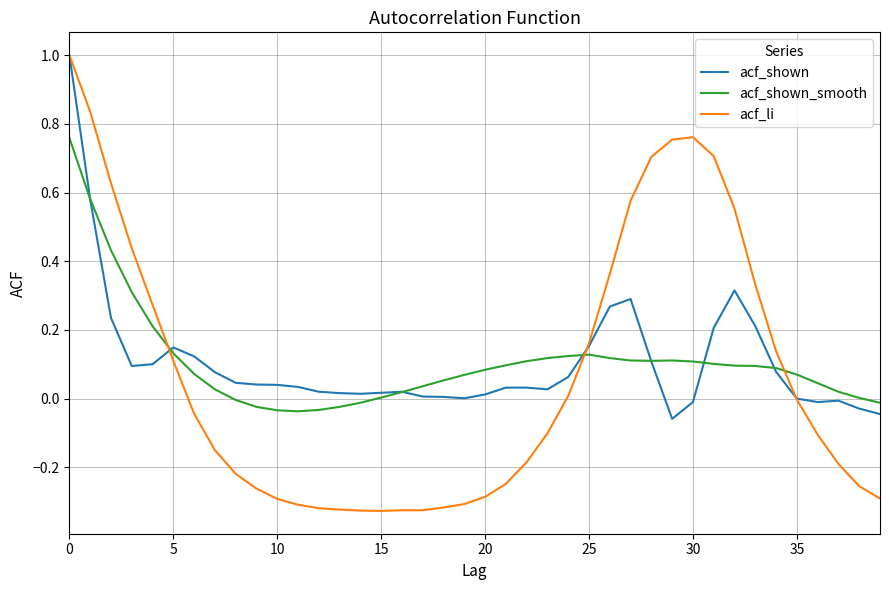

Which series has the largest range (max minus min)?

acf_li